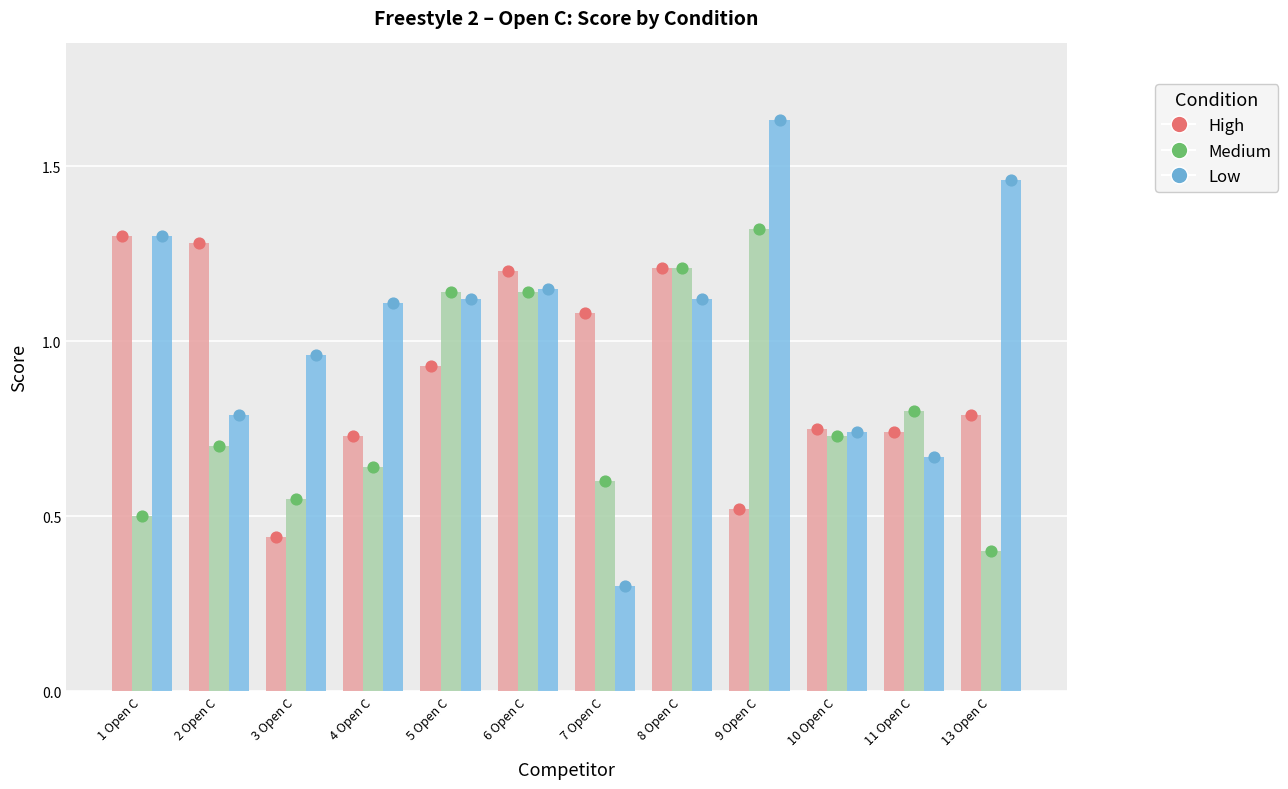

What is the total value across all series at 4 Open C?

2.5